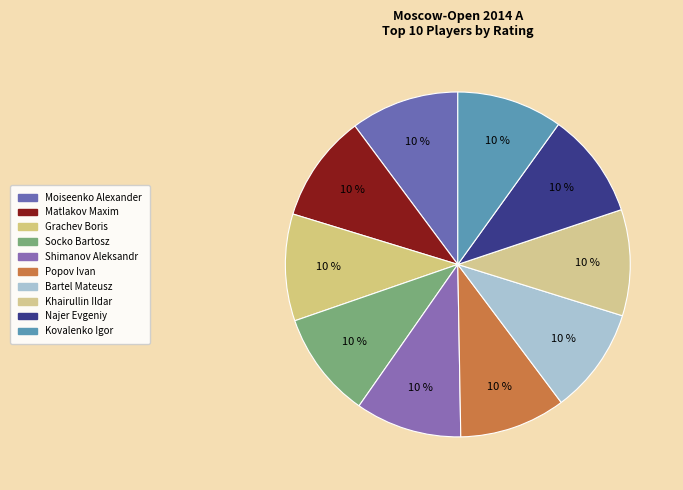

Rank the categories by value from highest to lowest.

Moiseenko Alexander, Matlakov Maxim, Grachev Boris, Socko Bartosz, Shimanov Aleksandr, Popov Ivan, Bartel Mateusz, Khairullin Ildar, Najer Evgeniy, Kovalenko Igor